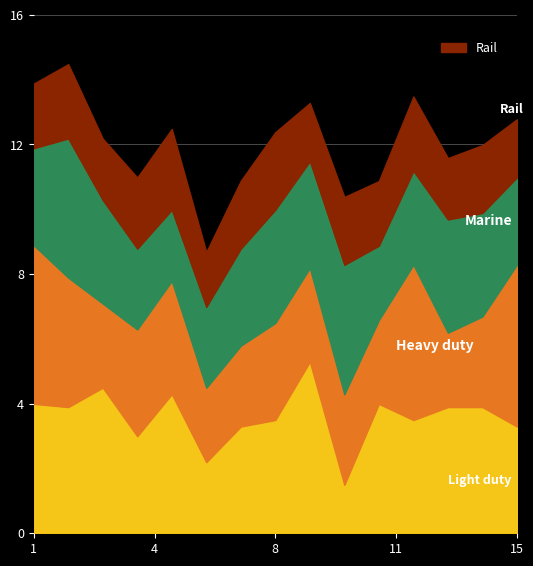

What is the total value across all series at 1?

13.9